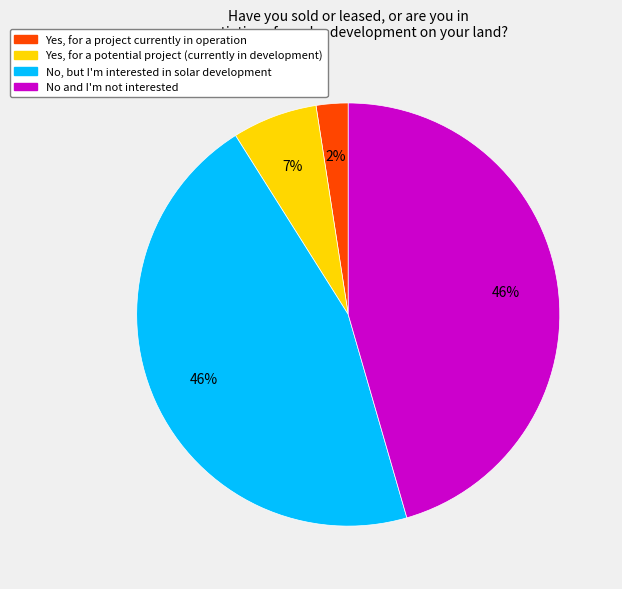

Which category has the smallest portion of the pie?

Yes, for a project currently in operation